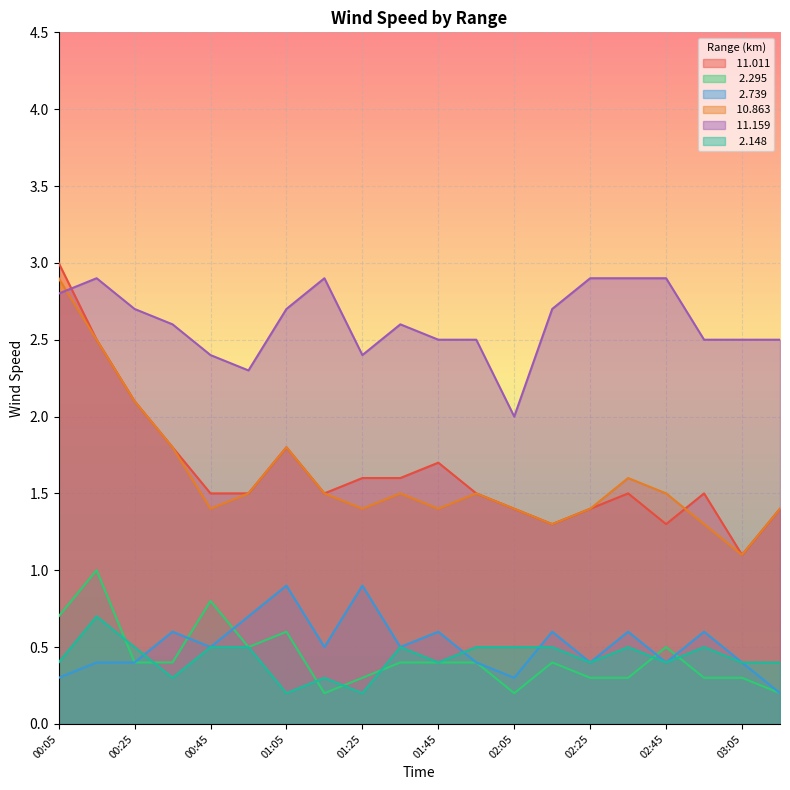

Is the value of  10.863 at 01:35 greater than the value of  11.159 at 01:25?

No